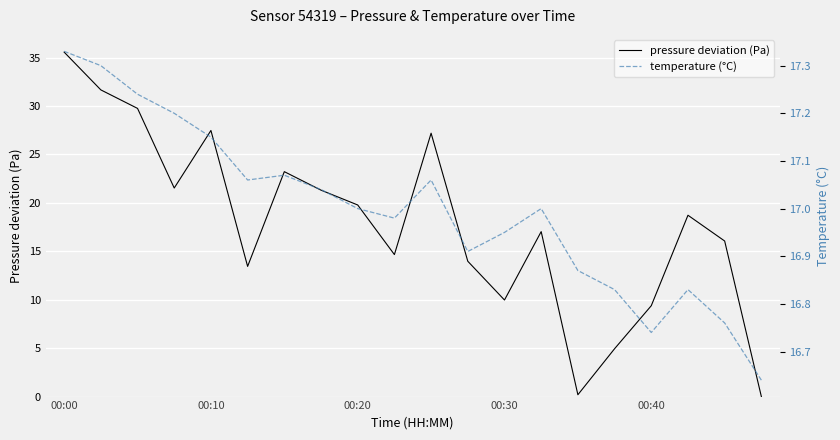

Where does the pressure deviation (Pa) series first go above 18?

00:00